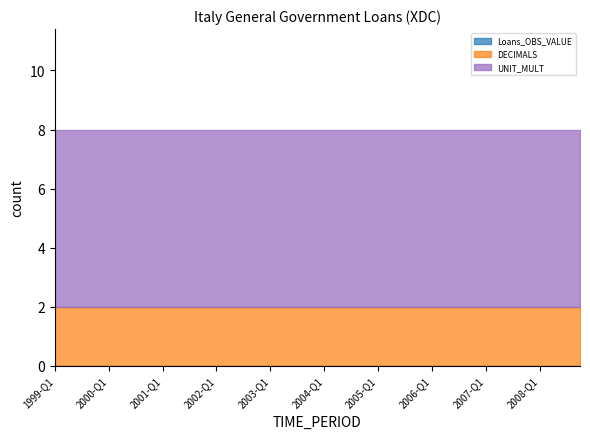

True or false: Loans_OBS_VALUE has more than 0 points higher than both neighbors.

False